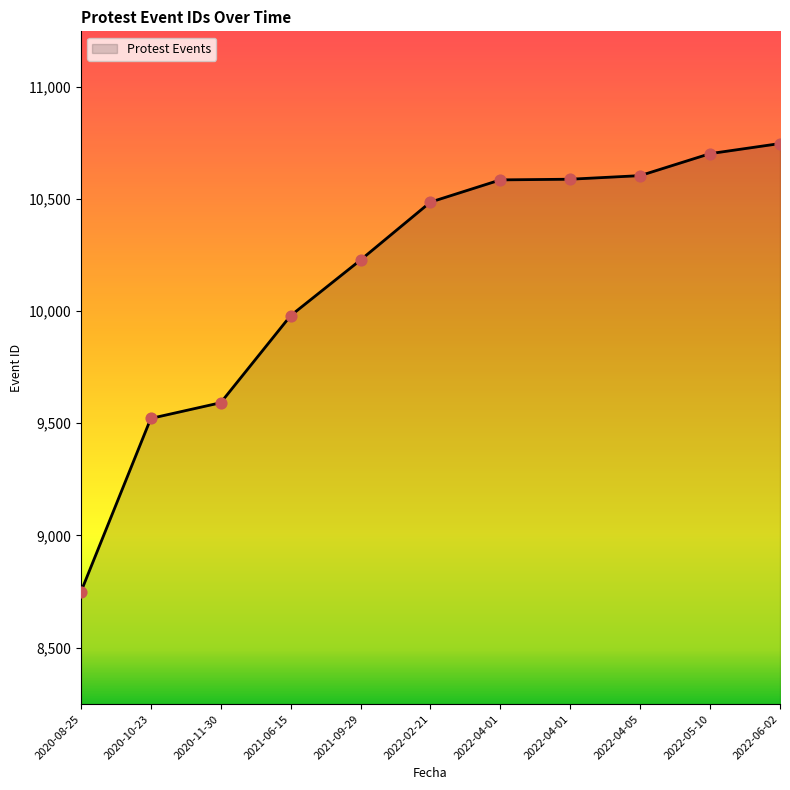

What is the ratio of the value at 2020-10-23 to the value at 2020-11-30?

1.0